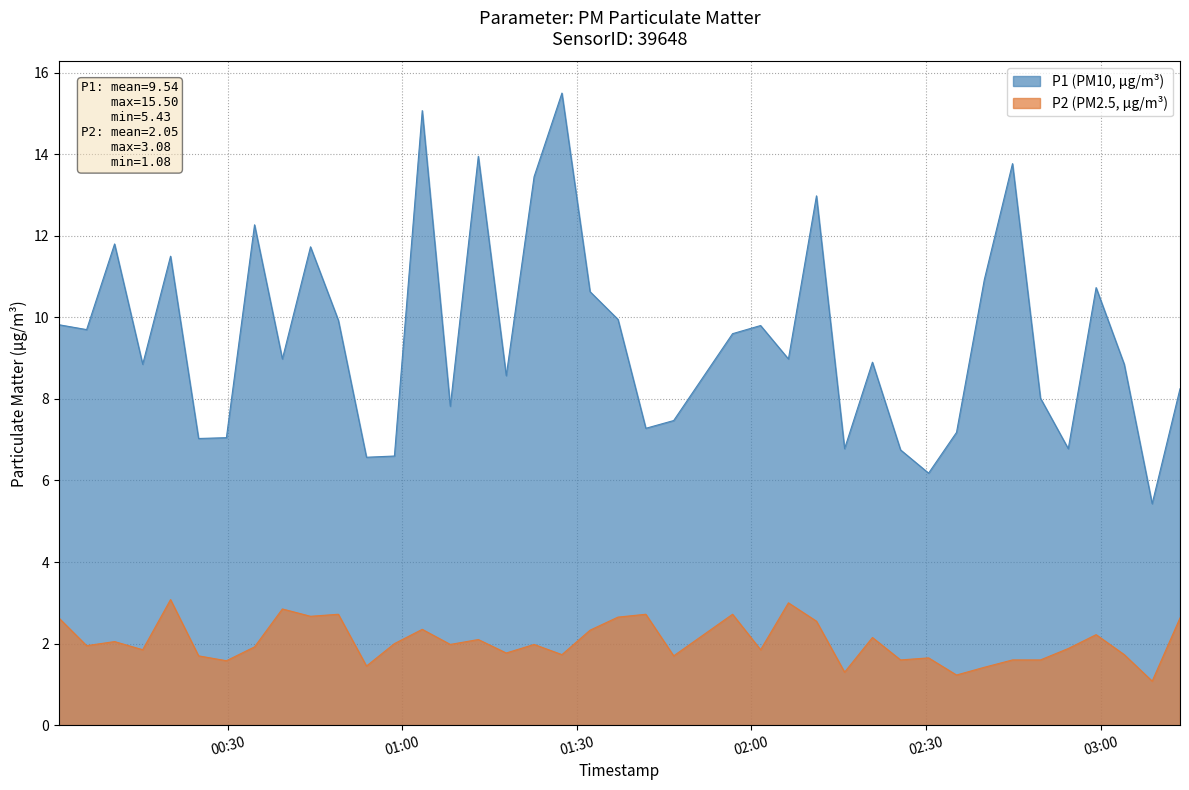

Reading left to right, what are all the values shown in this chart?

P1: 9.8	9.7	11.8	8.8	11.5	7.0	7.0	12.3	9.0	11.7	9.9	6.6	6.6	15.1	7.8	13.9	8.6	13.4	15.5	10.6	9.9	7.3	7.5	9.6	9.8	9.0	13.0	6.8	8.9	6.8	6.2	7.2	10.9	13.8	8.0	6.8	10.7	8.8	5.4	8.2
P2: 2.6	1.9	2.0	1.9	3.1	1.7	1.6	1.9	2.9	2.7	2.7	1.4	2.0	2.4	2.0	2.1	1.8	2.0	1.7	2.3	2.6	2.7	1.7	2.7	1.9	3.0	2.5	1.3	2.1	1.6	1.6	1.2	1.4	1.6	1.6	1.9	2.2	1.7	1.1	2.6